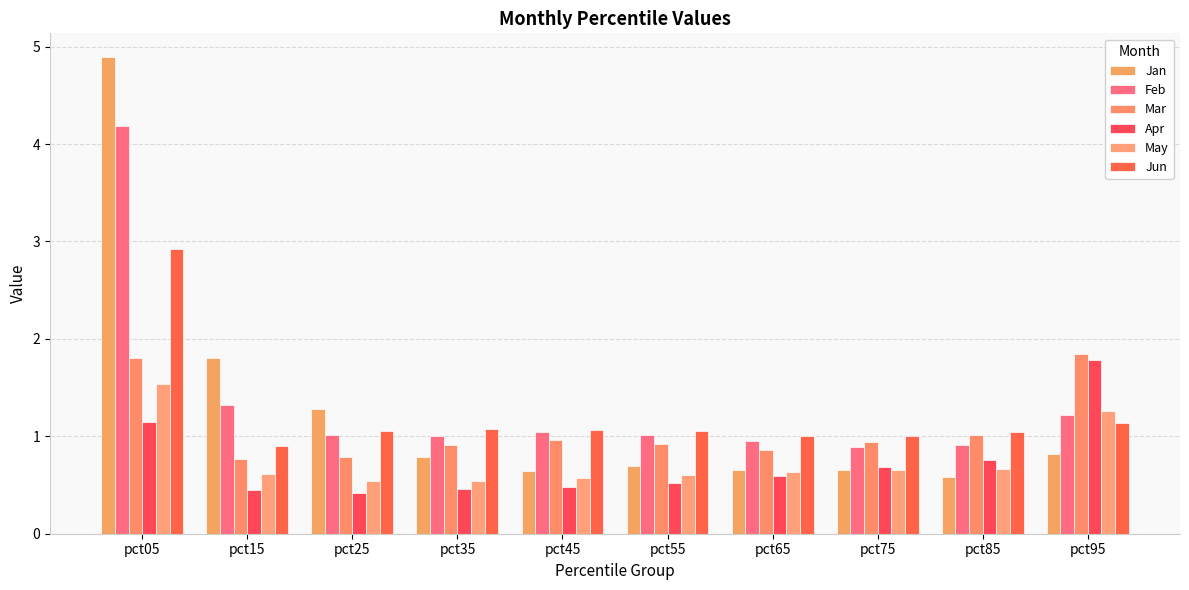

Which category has the highest value across all series?

pct05